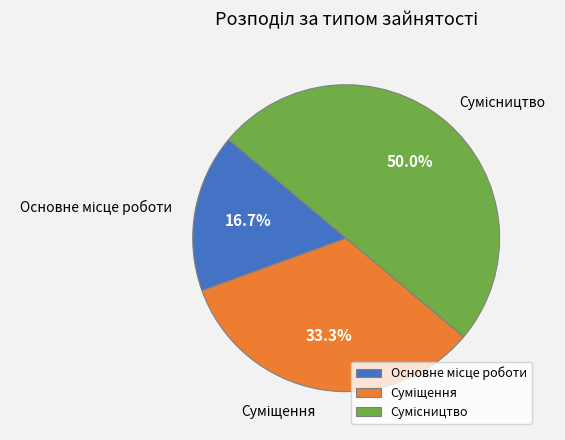

To the nearest percent, what is the difference between the Сумісництво and Суміщення slice percentages?

17%